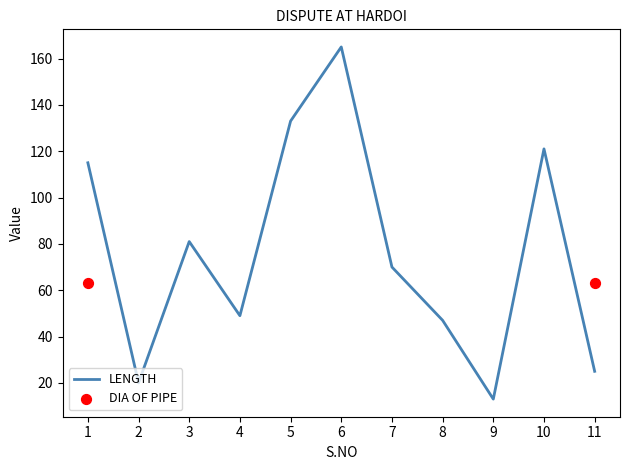

What is the change in value from 5 to 11?

-108